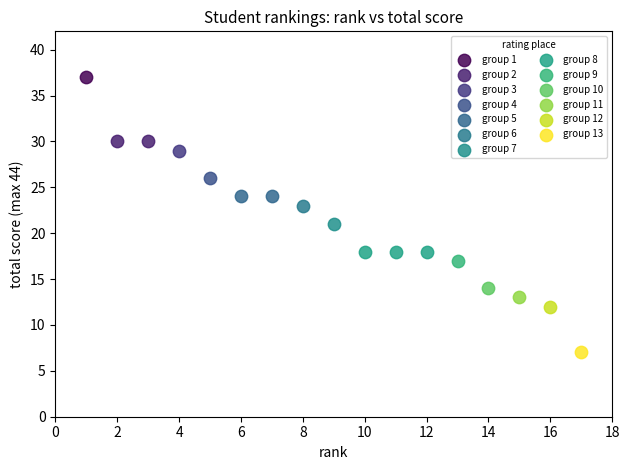

Which series contains the lowest Y value?

group 13